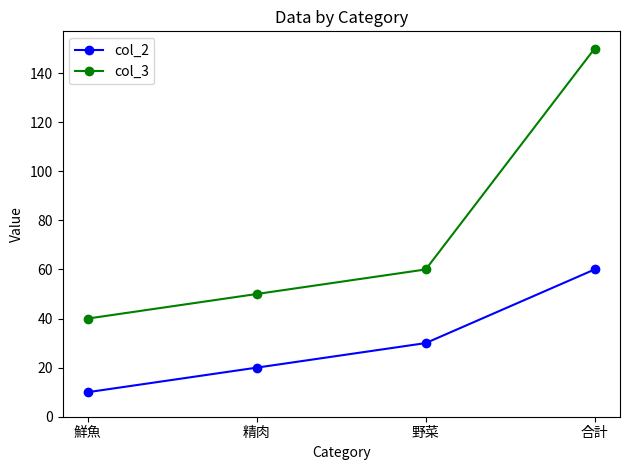

At how many categories does at least one series exceed 43?

3